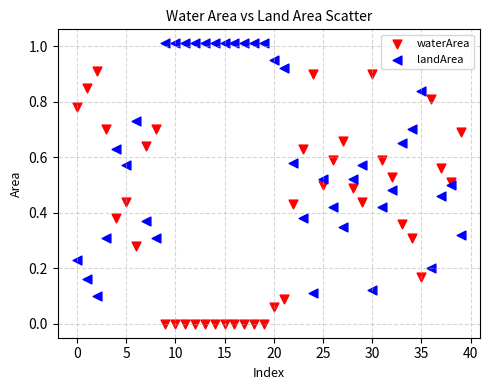

Which series contains the lowest Y value?

waterArea